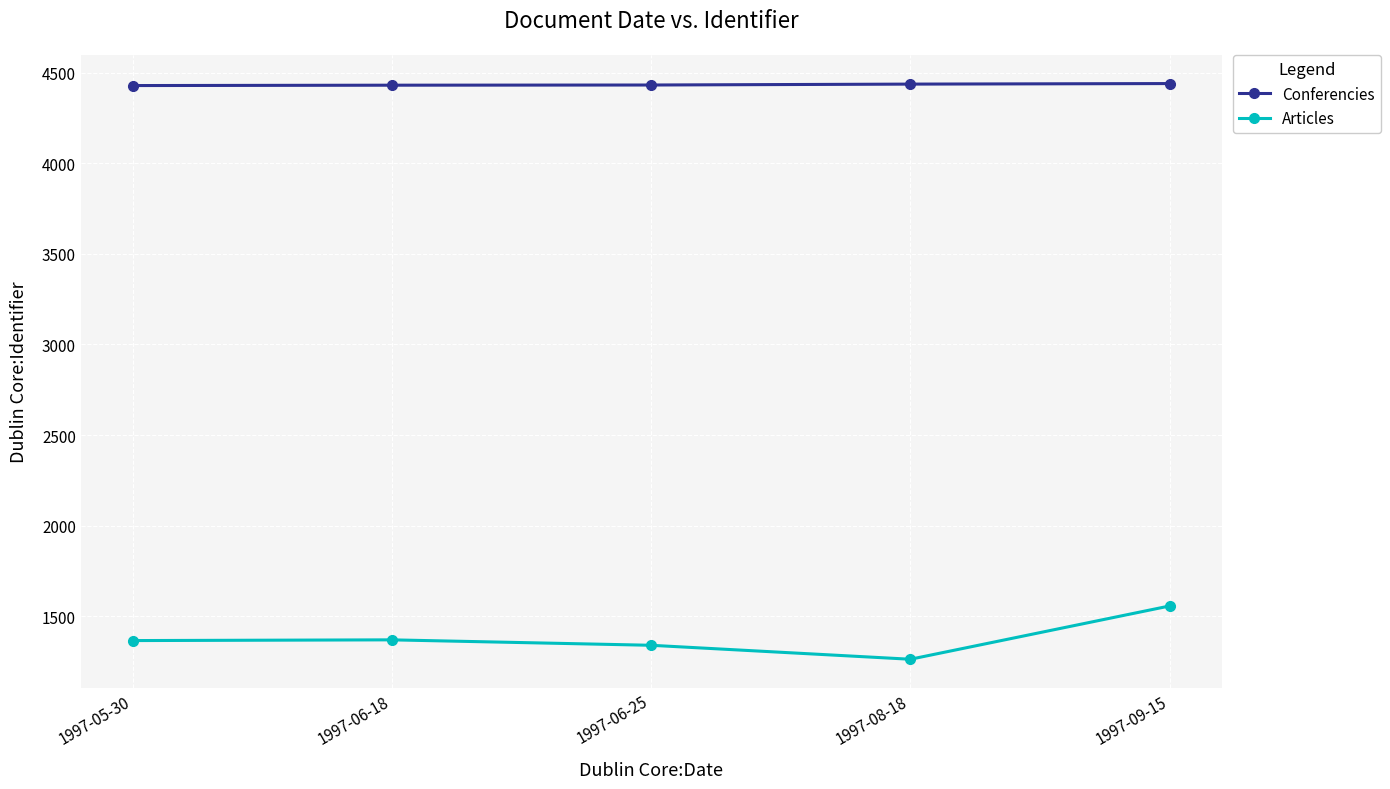

The value of Conferencies at 1997-08-18 is 7909. True or false?

False